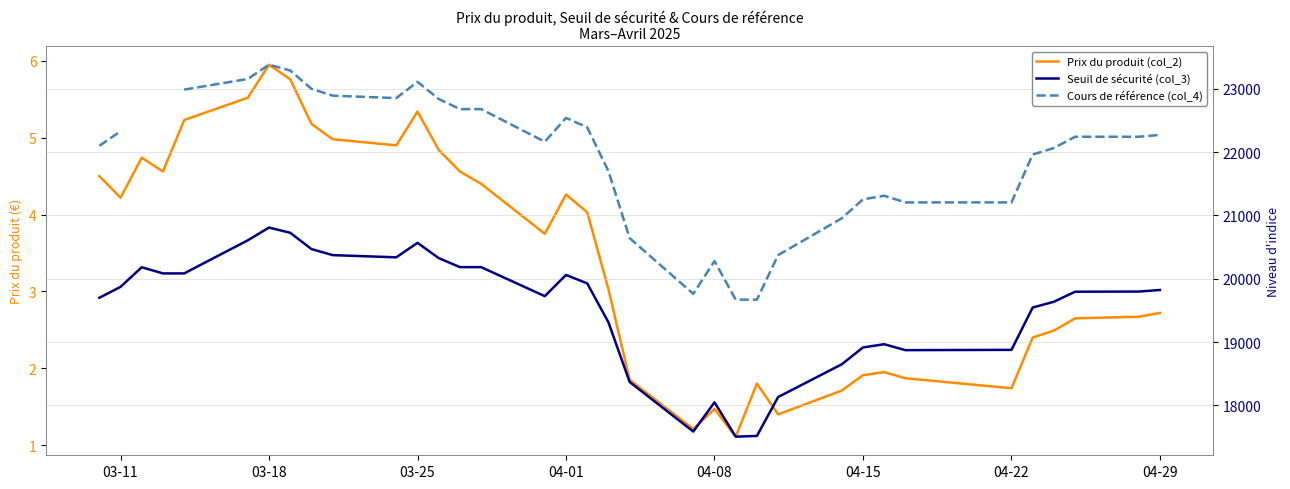

True or false: Cours de référence (col_4) and Prix du produit (col_2) cross at least once.

False